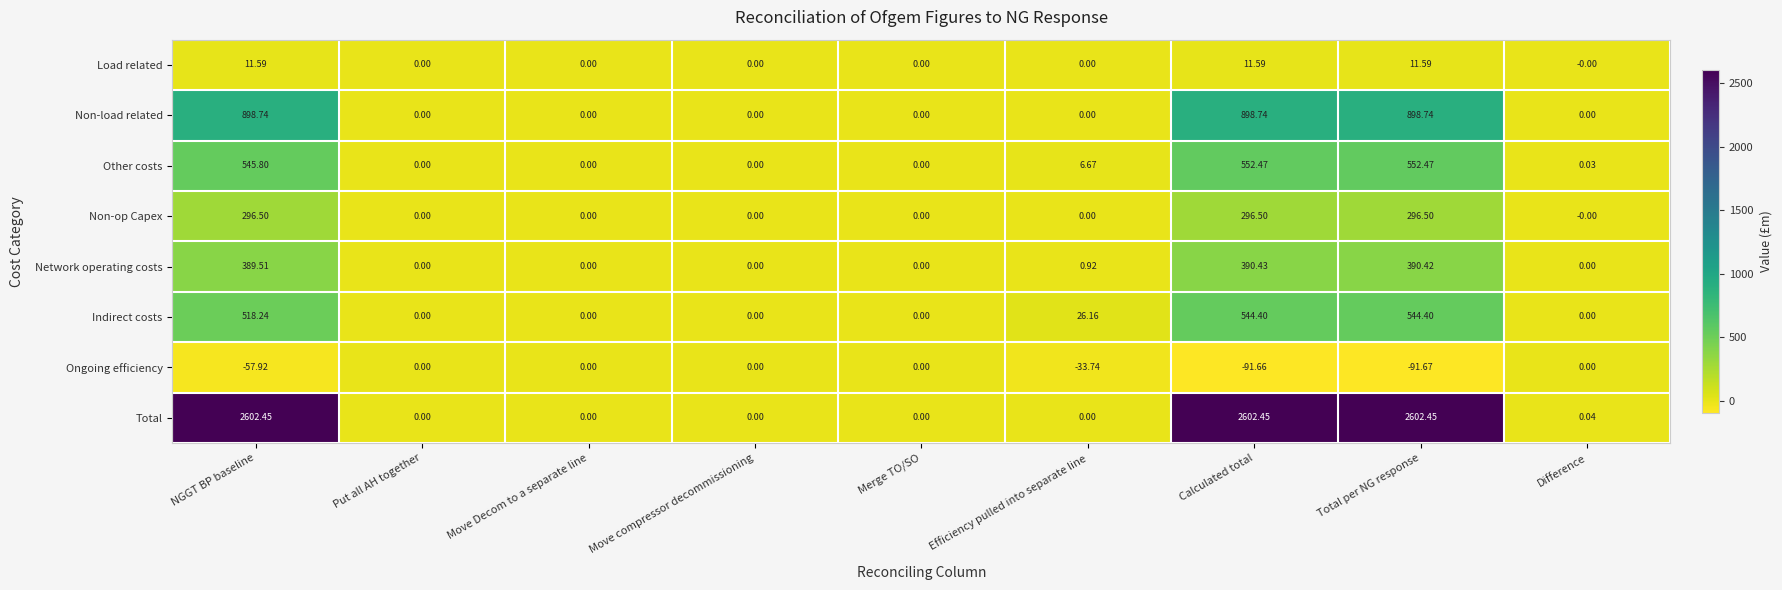

What is the minimum value shown in the chart?

-91.7